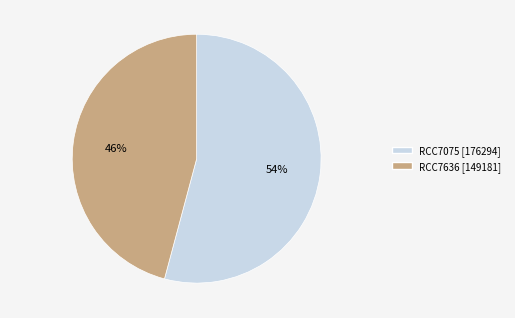

Combined, do RCC7075 and RCC7636 account for over 50%?

Yes